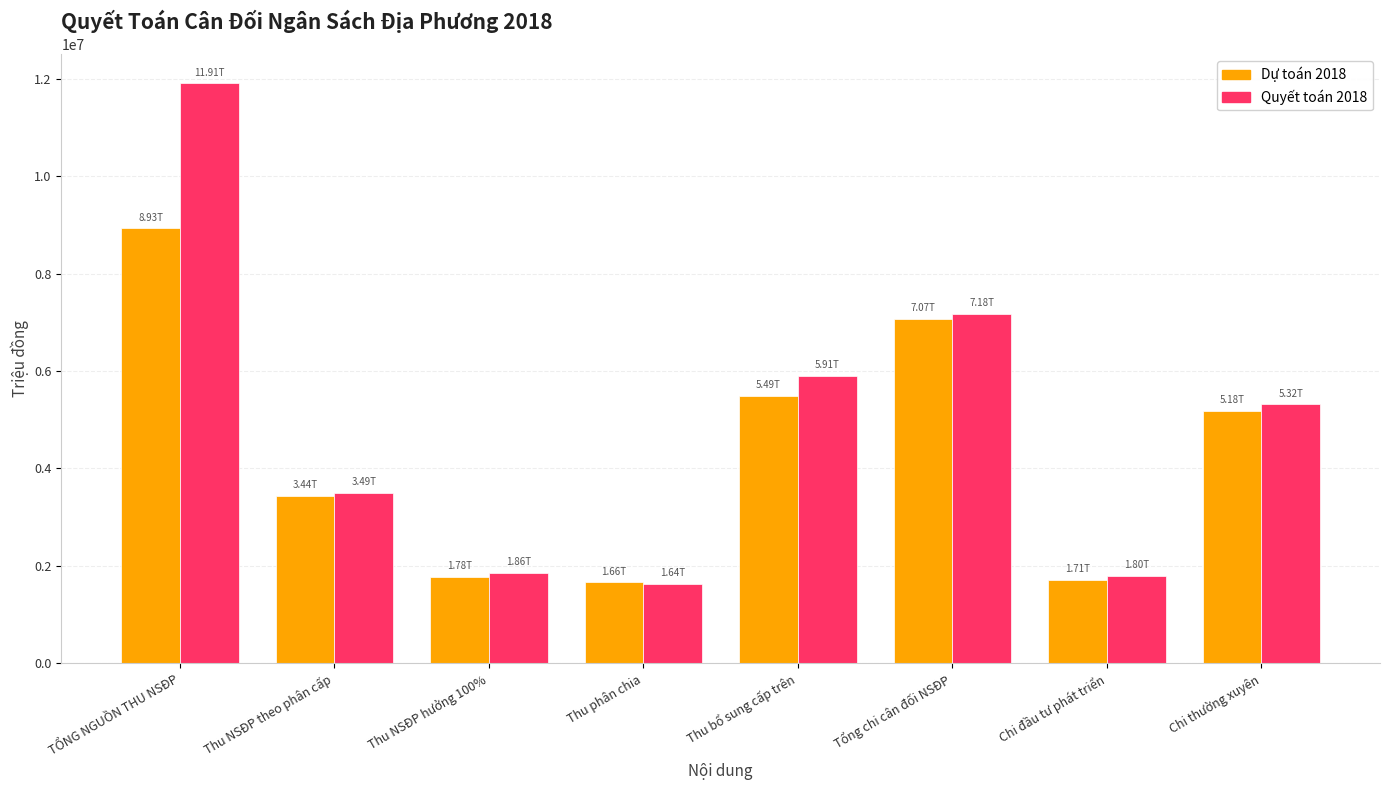

Which series has the largest total across all categories?

Quyết toán 2018